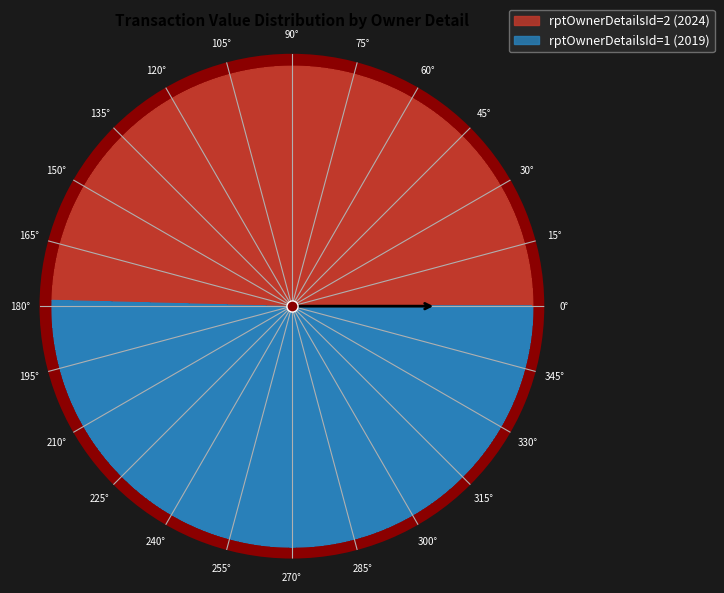

Is the sum of rptOwnerDetailsId=2 (2024) and rptOwnerDetailsId=1 (2019) greater than half?

Yes